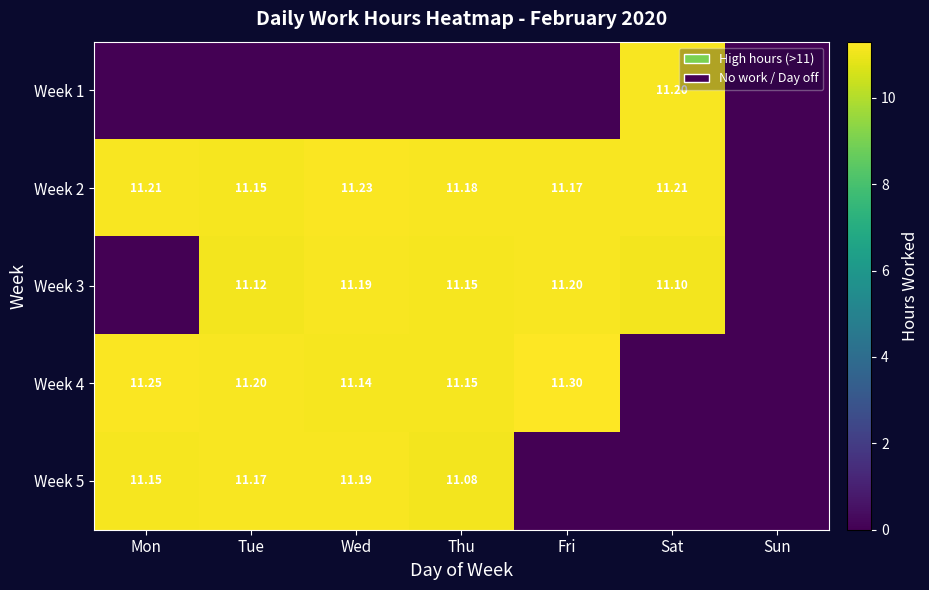

What is the sum of all Week 1 values?

11.2